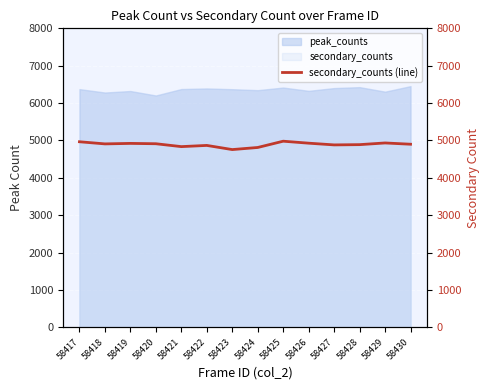

True or false: peak_counts and secondary_counts cross at least once.

False